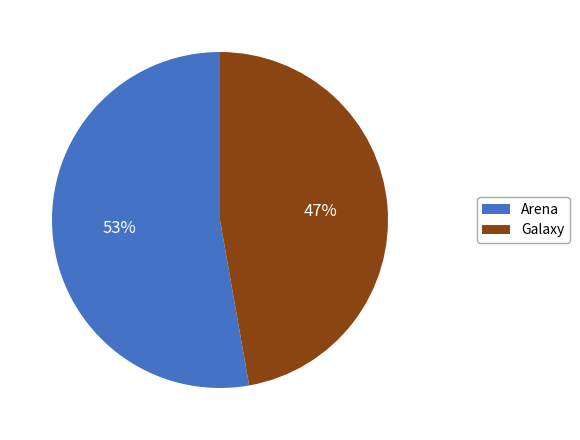

To the nearest percent, what is the average slice percentage?

50%